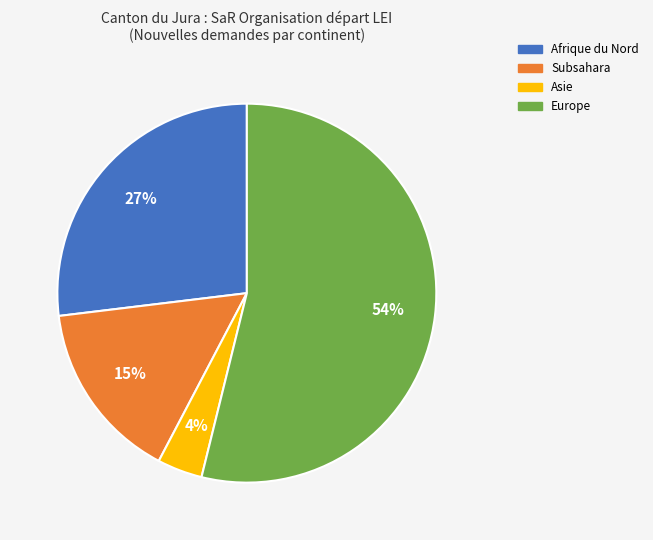

To the nearest percent, what is the average slice percentage?

25%